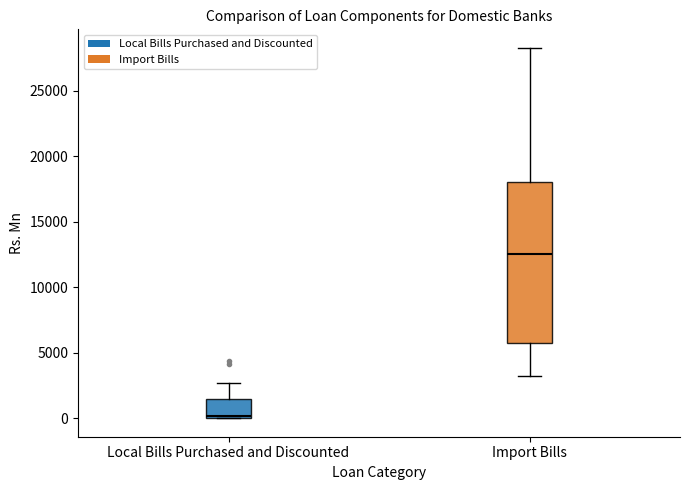

Where does the upper whisker of the box for Local Bills Purchased and Discounted end on the y-axis? The values are not printed on the chart, so give them approximately, as read against the axis.

2500